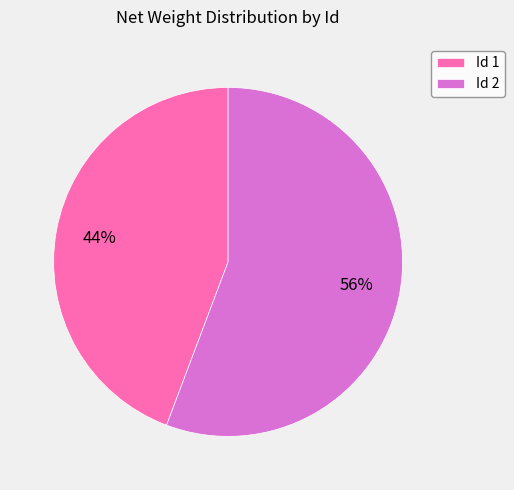

To the nearest percent, what is the combined percentage of Id 2 and Id 1?

100%